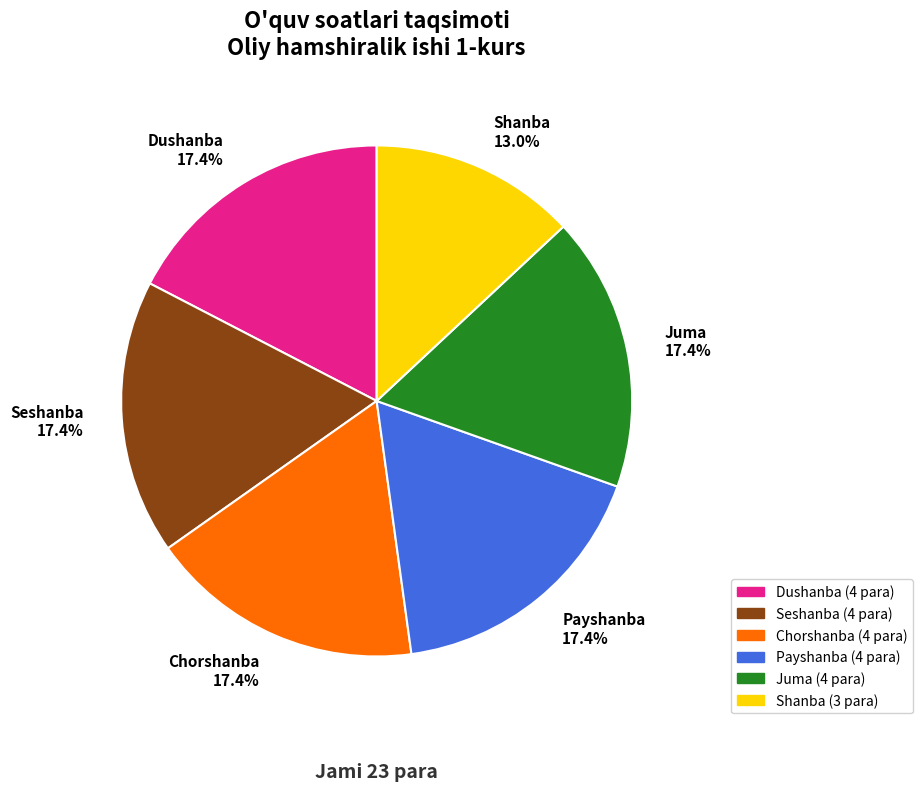

Approximately how many times larger is the value at Payshanba 17.4% compared to Seshanba 17.4%?

1.0